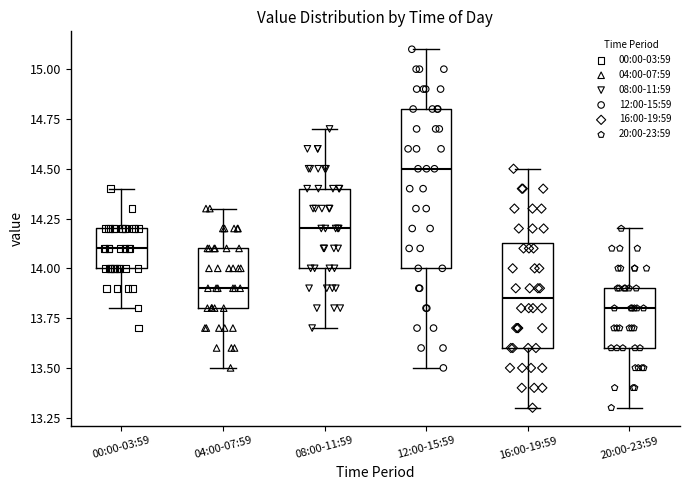

Reading left to right, read every box against the y-axis: the position of its median line, the range the box covers, and the ends of its whiskers. The values are not printed on the chart, so give them approximately, as read against the axis.

00:00-03:59: median 14.10, box 14.00 to 14.20, whiskers 13.80 to 14.40
04:00-07:59: median 13.90, box 13.80 to 14.10, whiskers 13.50 to 14.30
08:00-11:59: median 14.20, box 14.00 to 14.40, whiskers 13.70 to 14.70
12:00-15:59: median 14.50, box 14.00 to 14.80, whiskers 13.50 to 15.10
16:00-19:59: median 13.85, box 13.60 to 14.15, whiskers 13.30 to 14.50
20:00-23:59: median 13.80, box 13.60 to 13.90, whiskers 13.30 to 14.20